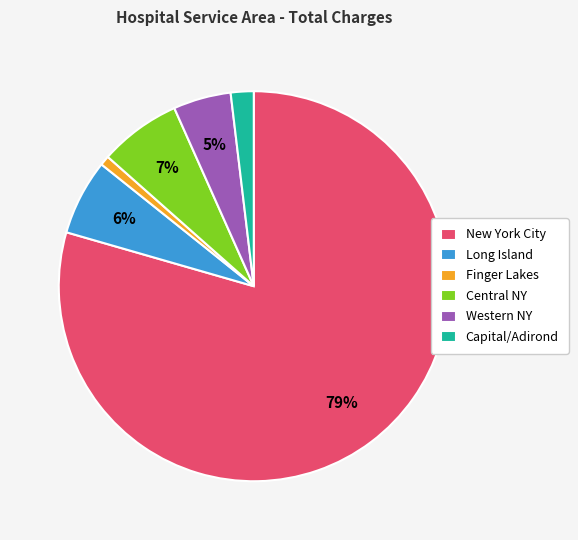

To the nearest percent, what portion does New York City represent?

79%